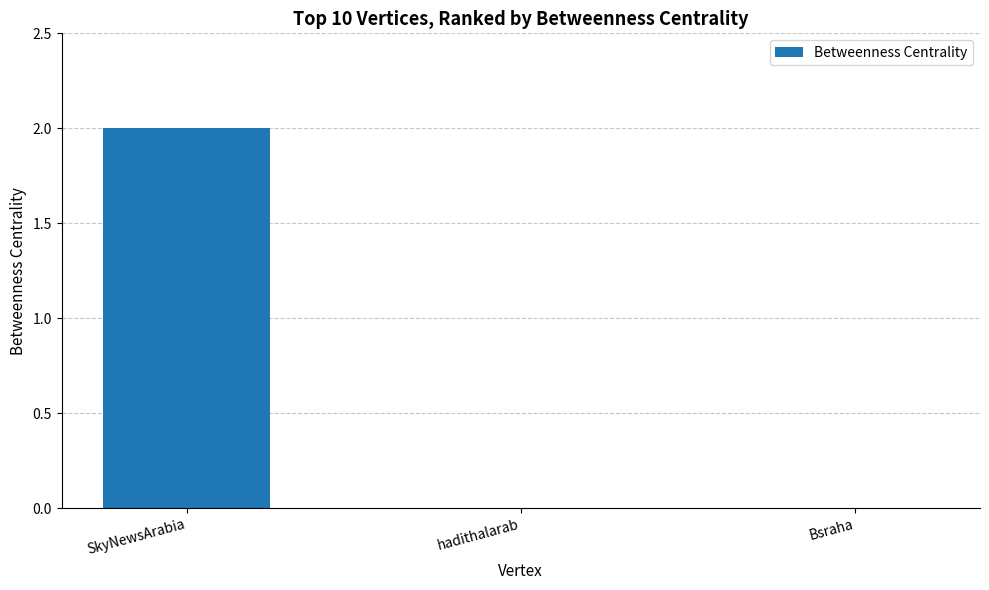

Read the value at SkyNewsArabia.

2